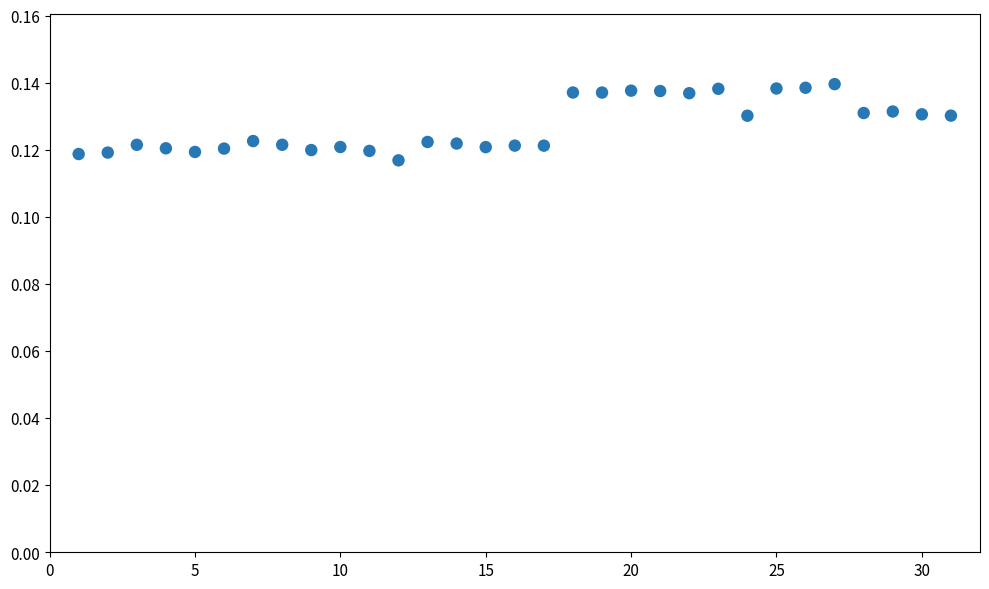

What is the range of X values (max minus min)?

30.0